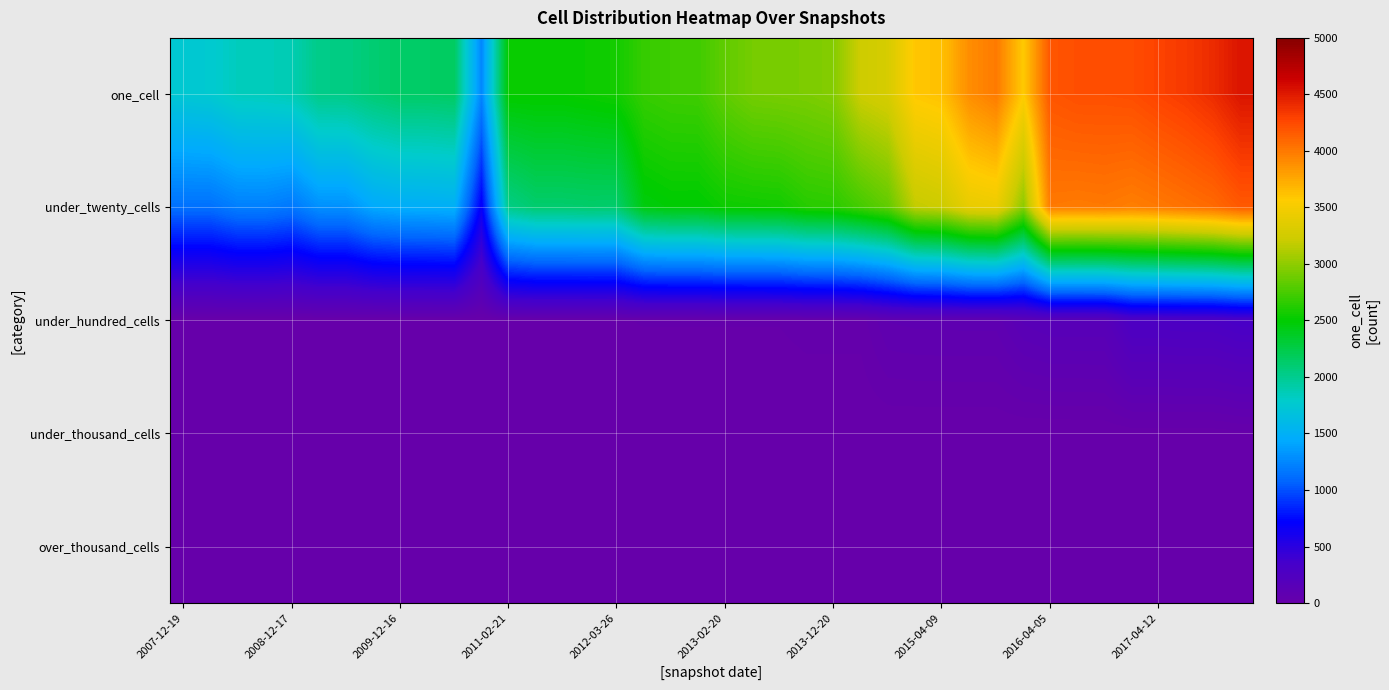

Reading left to right, transcribe all the data shown in this chart.

one_cell: 1742	1762	1840	1846	1874	2030	2033	2099	2147	2147	2161	1251	2521	2524	2523	2543	2564	2689	2716	2722	2838	2912	2924	2932	2963	3228	3285	3594	3630	3895	3995	3573	4191	4223	4223	4234	4287	4333	4406	4529
under_twenty_cells: 1135	1135	1212	1214	1168	1302	1303	1440	1475	1482	1497	681	2035	2119	2119	2128	2124	2454	2488	2486	2543	2551	2560	2633	2647	2738	2841	3180	3225	3411	3437	2991	4002	3990	4001	3973	4003	4042	4080	4169
under_hundred_cells: 2	2	2	2	2	5	5	5	7	7	7	2	15	18	18	18	18	21	21	21	21	21	21	28	28	28	80	85	86	87	87	143	161	161	162	278	278	284	284	313
under_thousand_cells: 0	0	0	0	0	0	0	0	0	0	0	0	0	0	0	0	0	0	0	0	0	0	0	0	0	0	0	0	0	0	0	0	0	1	2	8	8	8	8	16
over_thousand_cells: 0	0	0	0	0	0	0	0	0	0	0	0	0	0	0	0	0	0	0	0	0	0	0	0	0	0	0	0	0	0	0	0	0	0	0	0	0	0	0	0